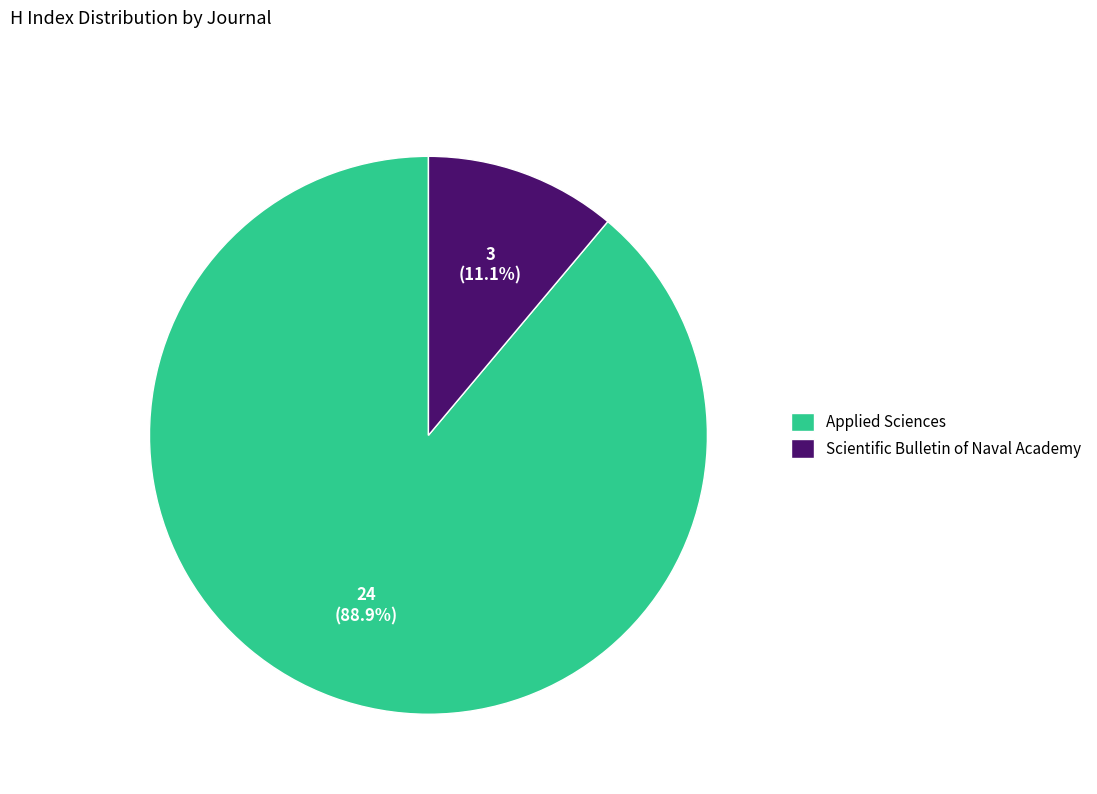

Which category has the biggest portion of the pie?

Applied Sciences